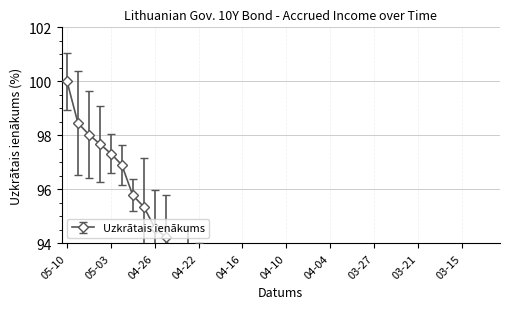

The chart shows a value of 83.8 at 03-27. True or false?

True